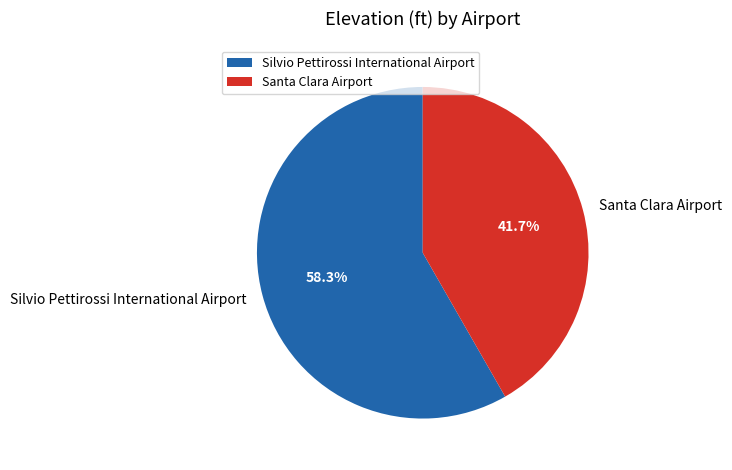

Is Santa Clara Airport the majority of the pie?

No